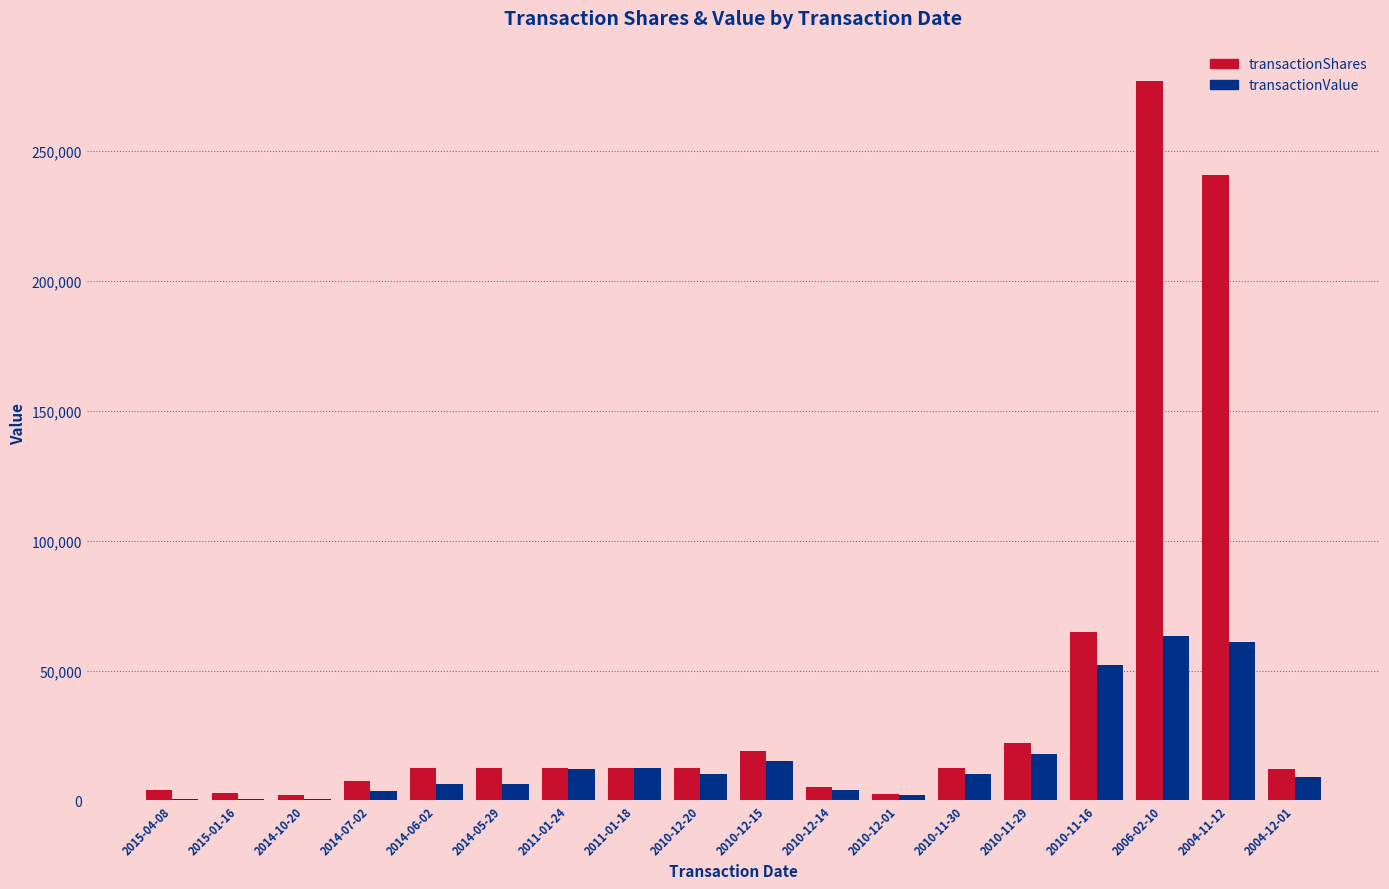

At which category is the sum across all series the highest?

2006-02-10